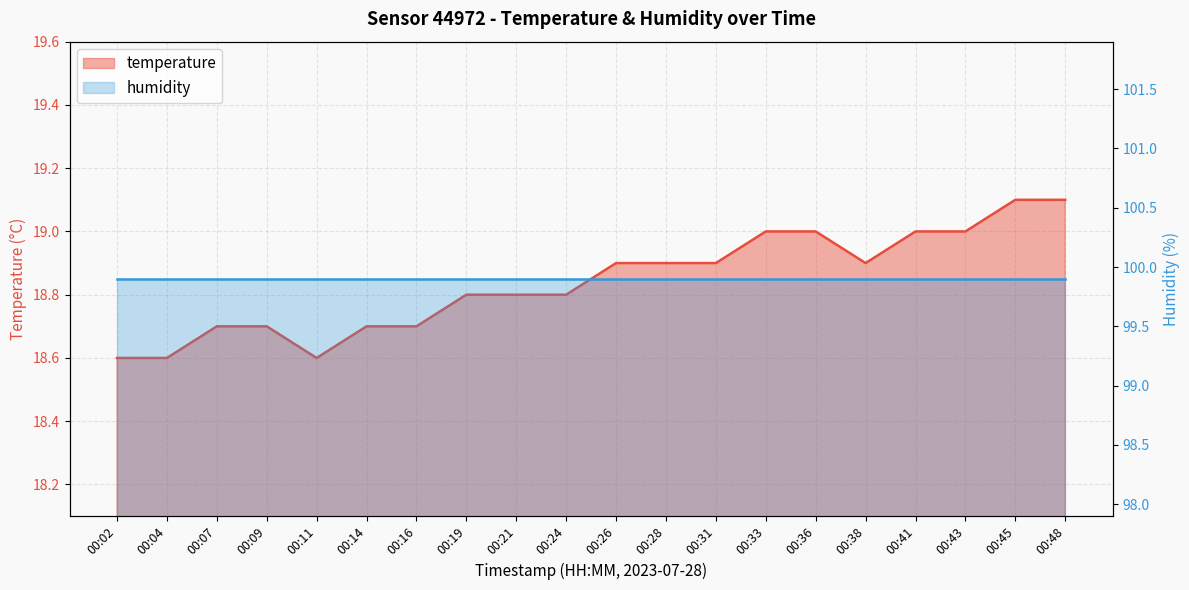

What is the difference between the values at 00:31 and 00:41?

0.1